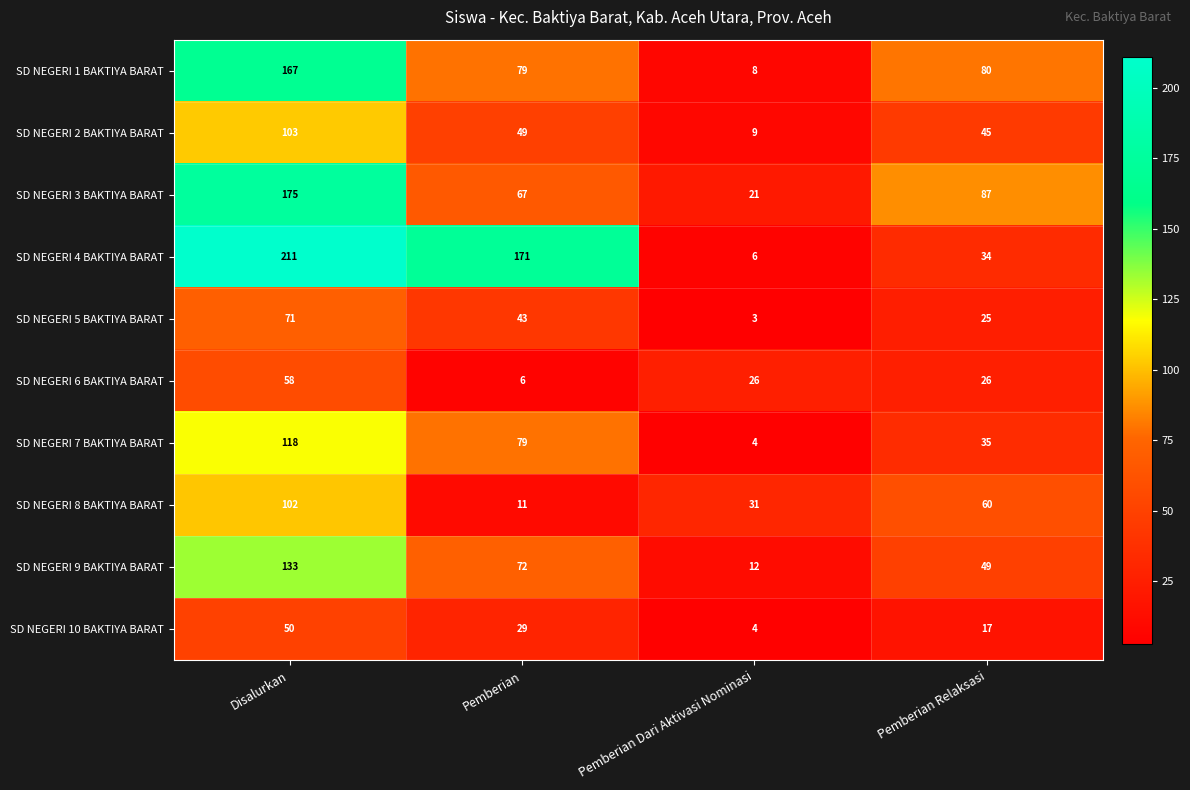

Where does the SD NEGERI 1 BAKTIYA BARAT series first go above 80?

Disalurkan